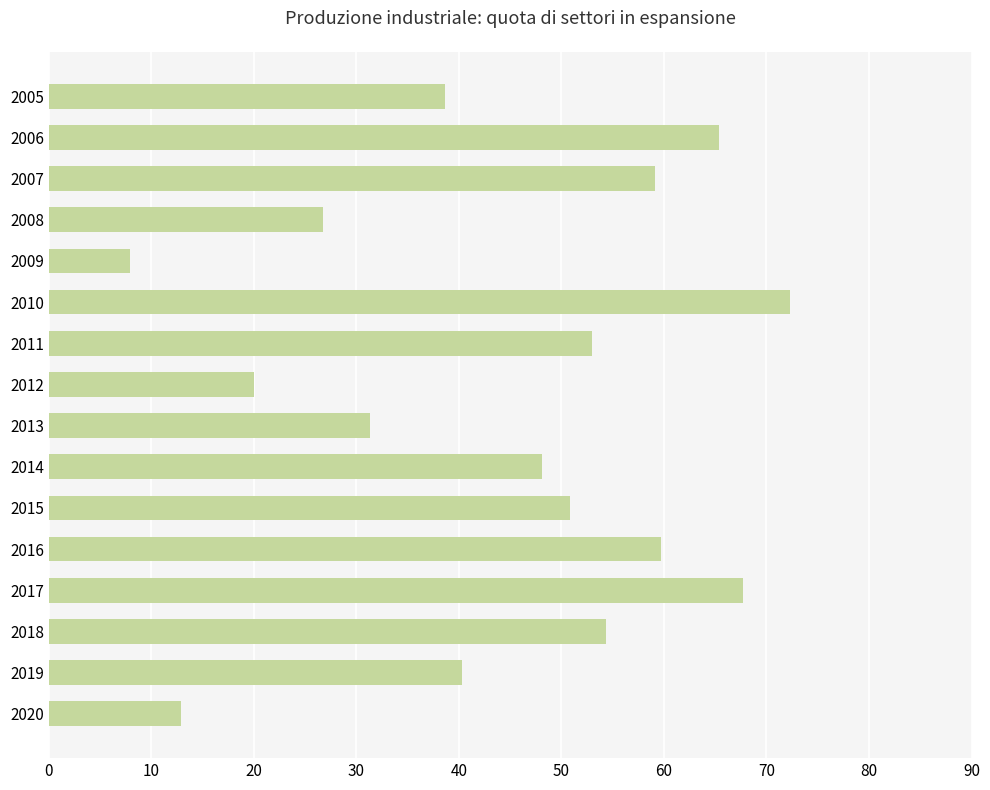

Which category has the lowest value across all series?

2009